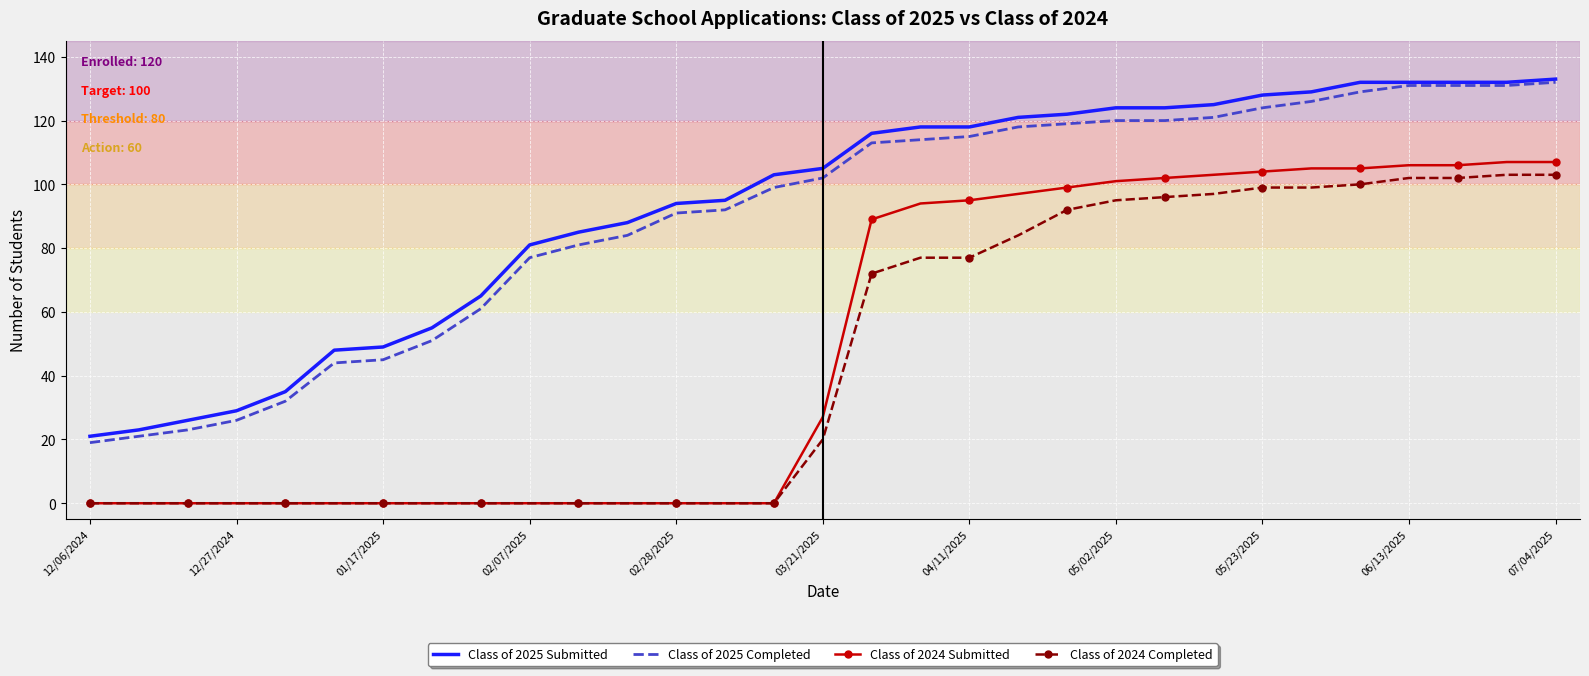

Which series has the largest total across all categories?

Class of 2025 Submitted